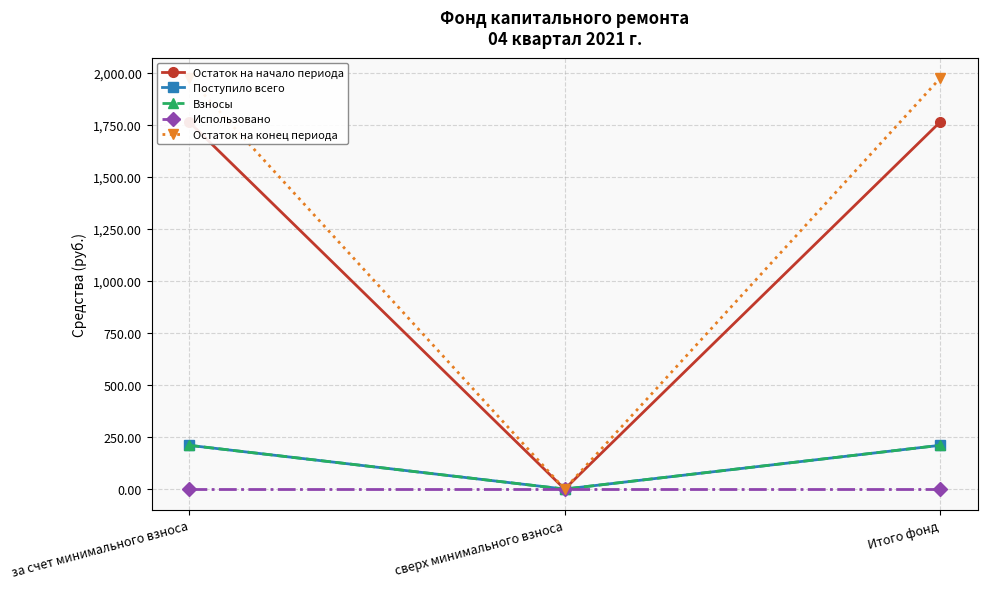

The value of Использовано at сверх минимального взноса is 0.0. True or false?

True